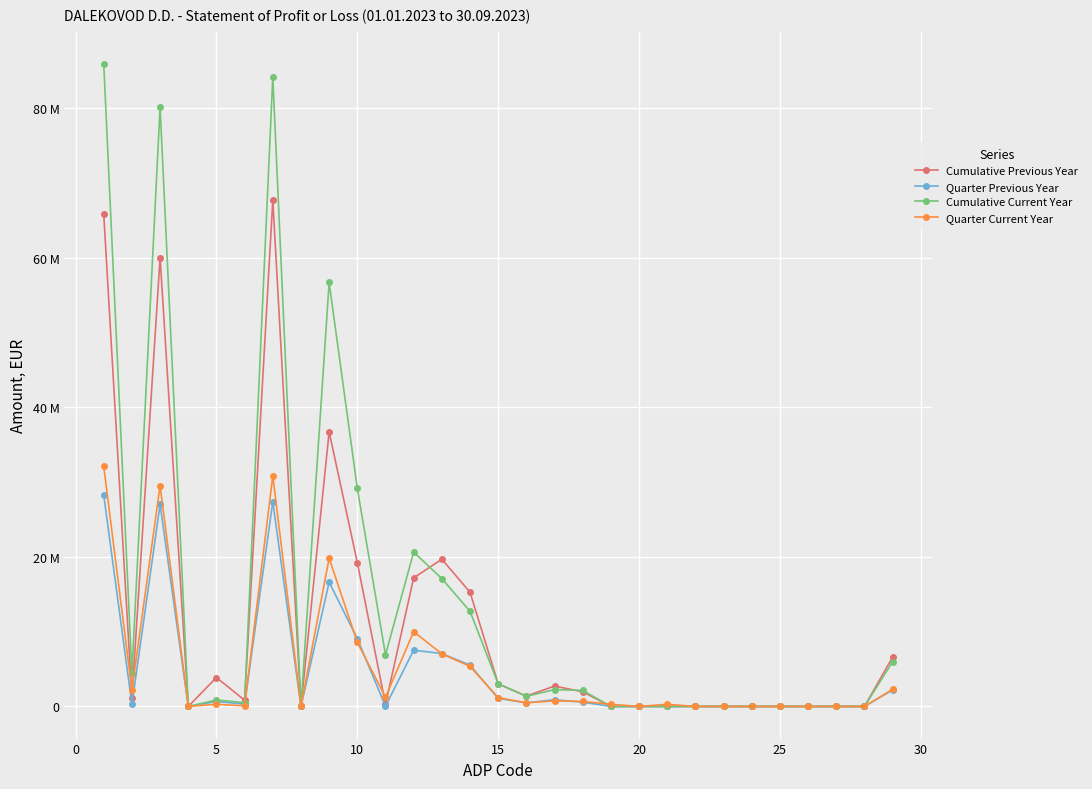

Does the chart have visible grid lines?

Yes